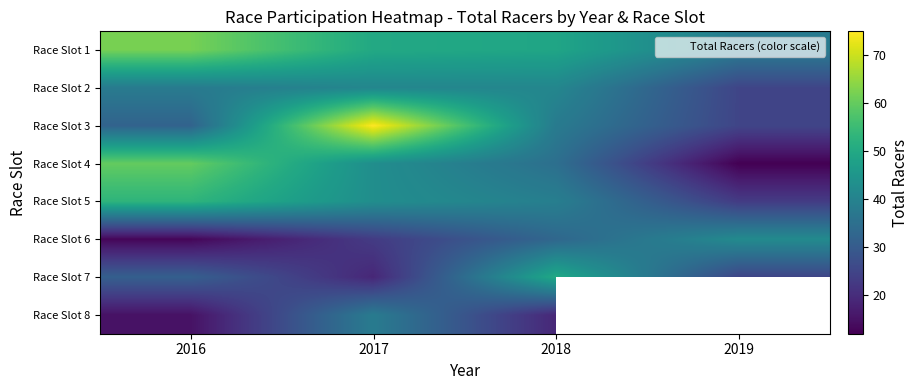

Read the Race Slot 6 value at 2017.

23.0